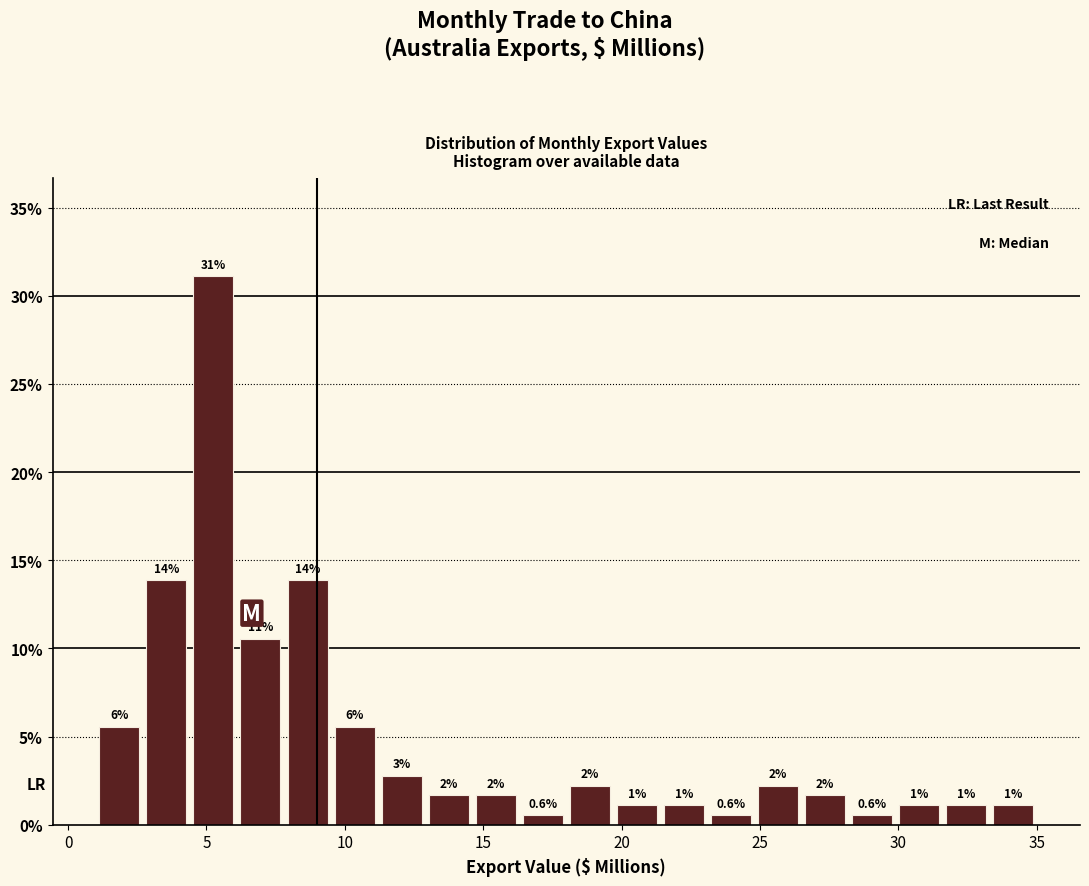

Read against the x-axis, roughly where is the centre of the tallest bar?

5.5